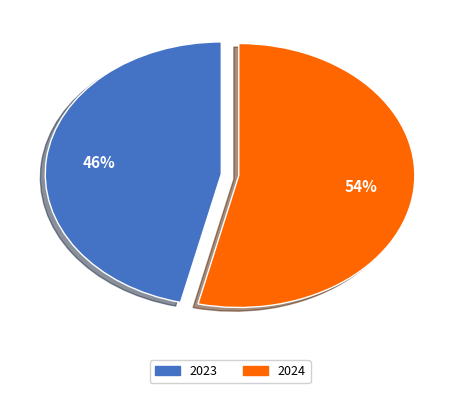

How many slices are in this pie chart?

2